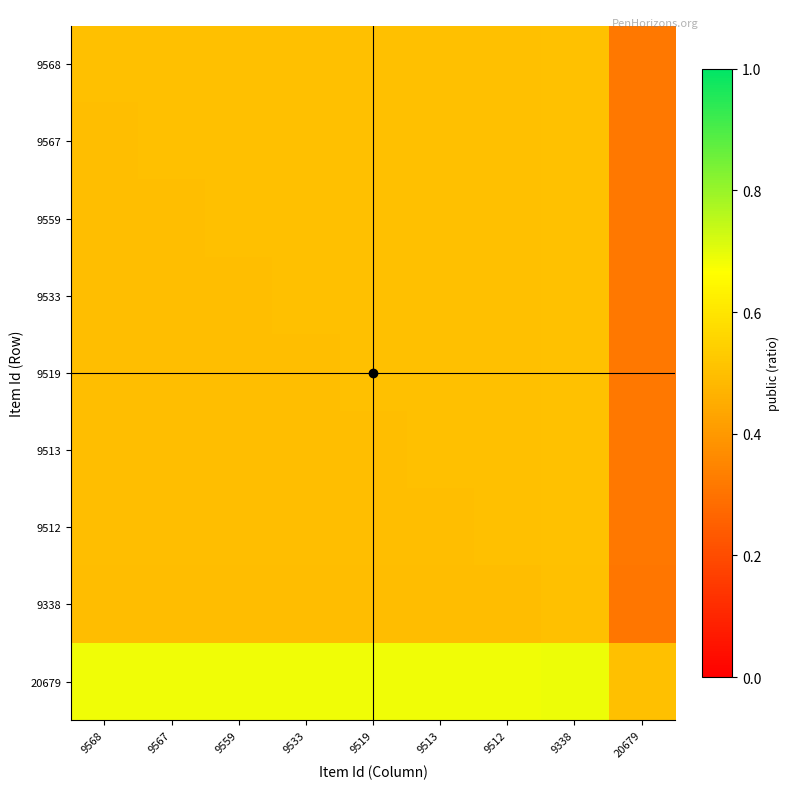

Rank the series at 9533 from highest to lowest value.

20679, 9568, 9567, 9559, 9533, 9519, 9513, 9512, 9338